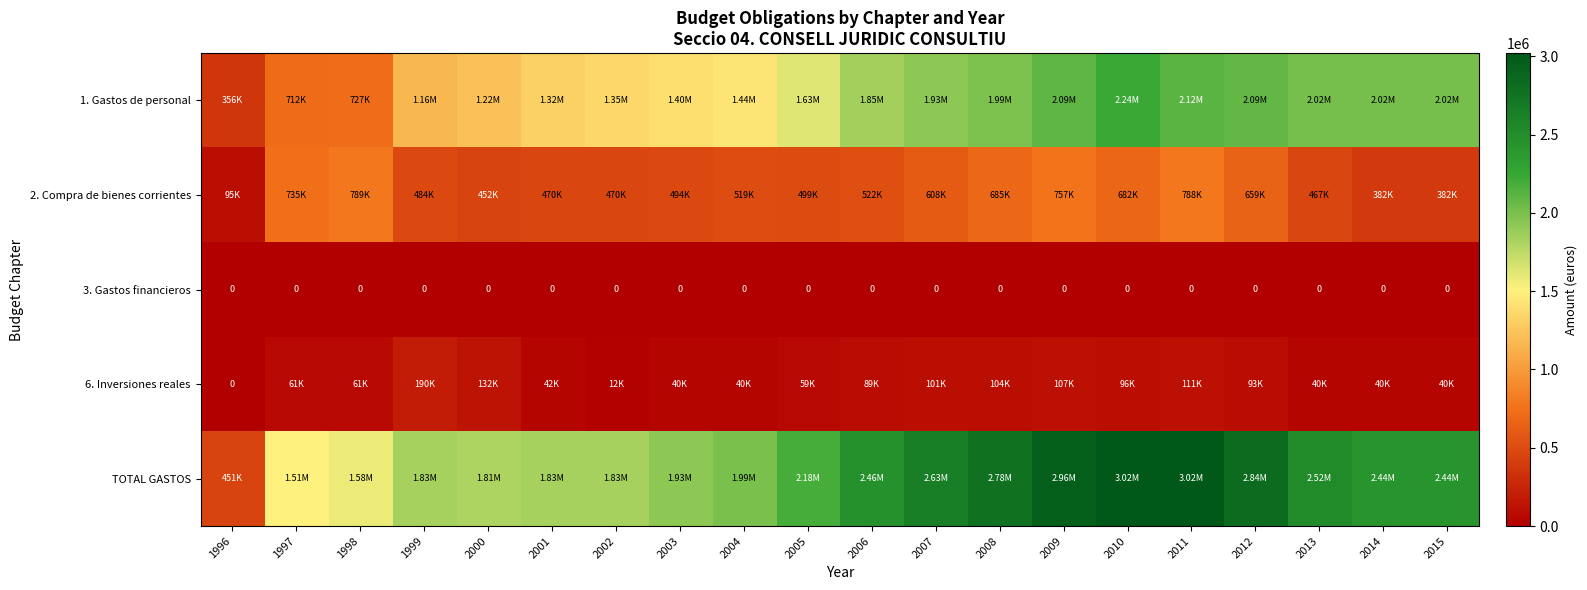

True or false: 6. Inversiones reales has a value of 89100.0 at 2006.

True